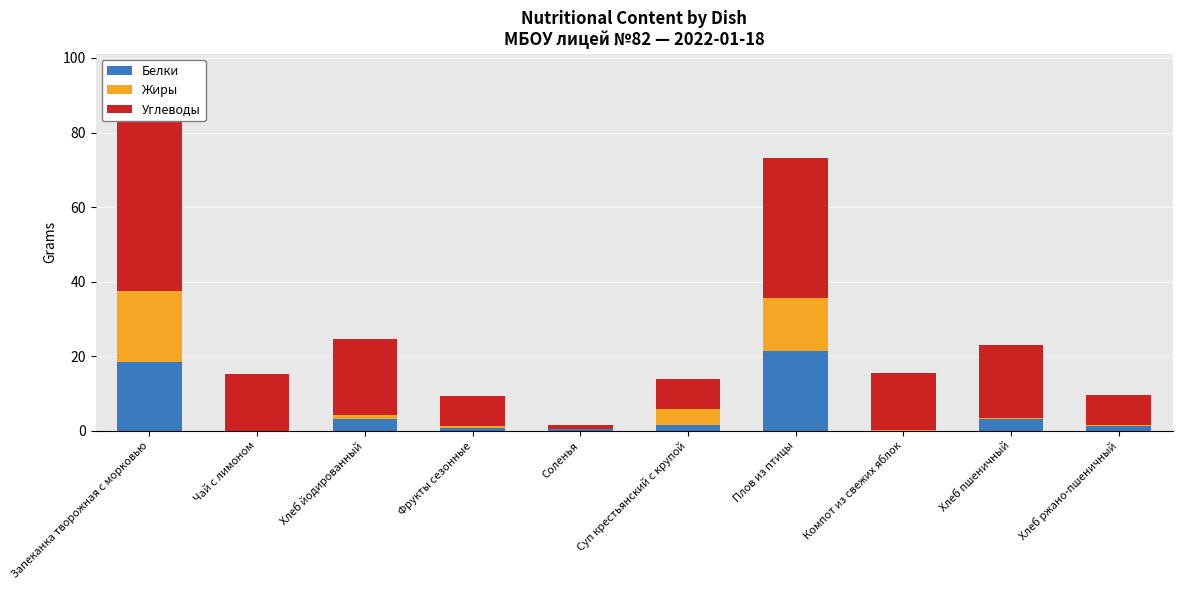

Reading left to right, what are all the values shown in this chart?

Белки: 18.4	0.0	3.0	0.8	0.4	1.5	21.4	0.1	3.2	1.3
Жиры: 19.1	0.0	1.1	0.4	0.1	4.2	14.3	0.1	0.4	0.2
Углеводы: 50.5	15.2	20.6	8.1	1.1	8.2	37.6	15.3	19.3	7.9